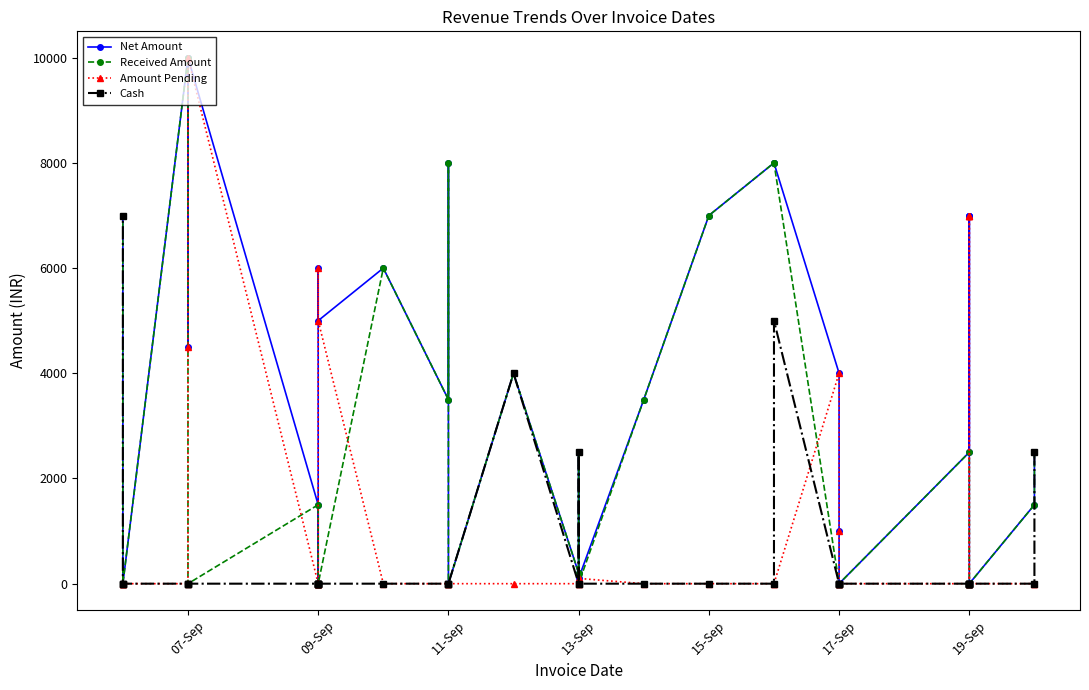

How many lines are shown in the chart?

4